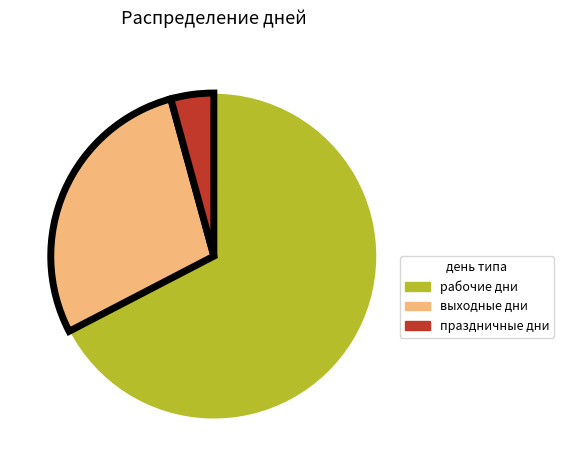

Is the sum of рабочие дни and выходные дни greater than half?

Yes